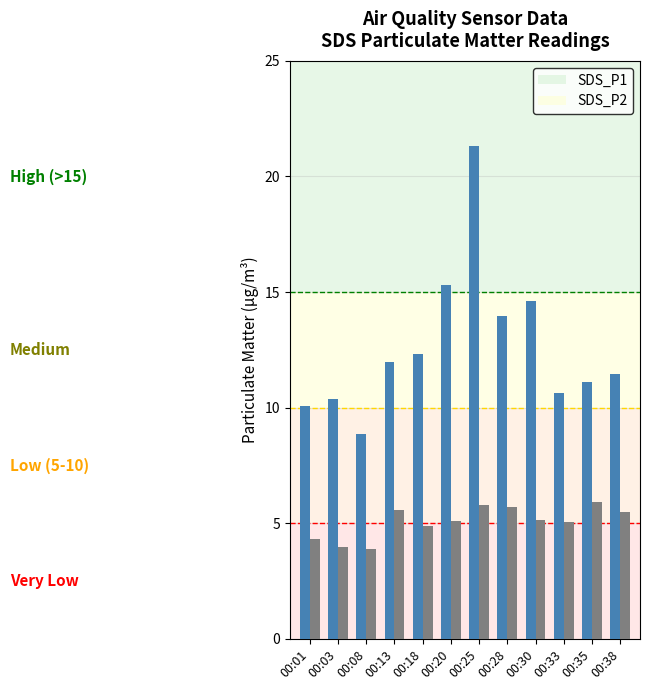

At how many categories does at least one series exceed 5?

12